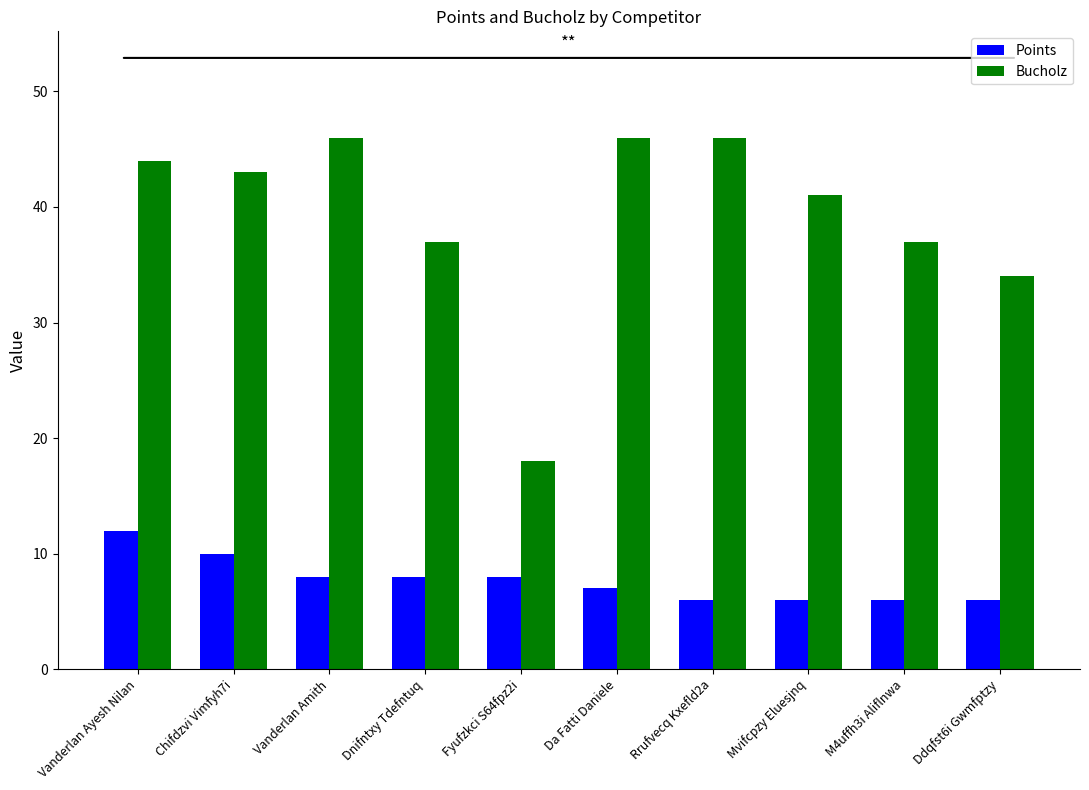

What is the difference between the highest and lowest values at Mvifcpzy Eluesjnq?

35